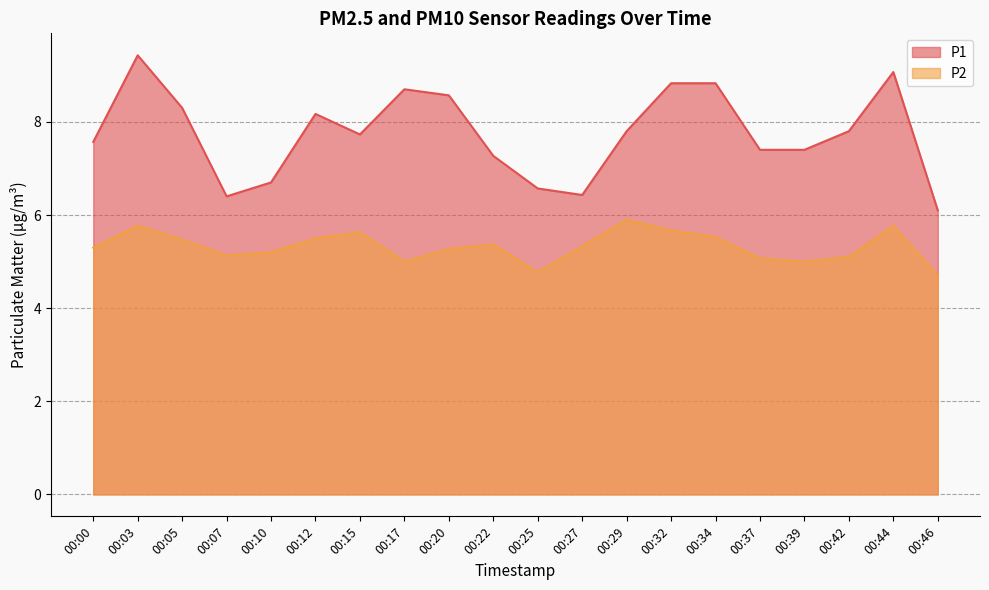

True or false: P2 and P1 cross at least once.

False